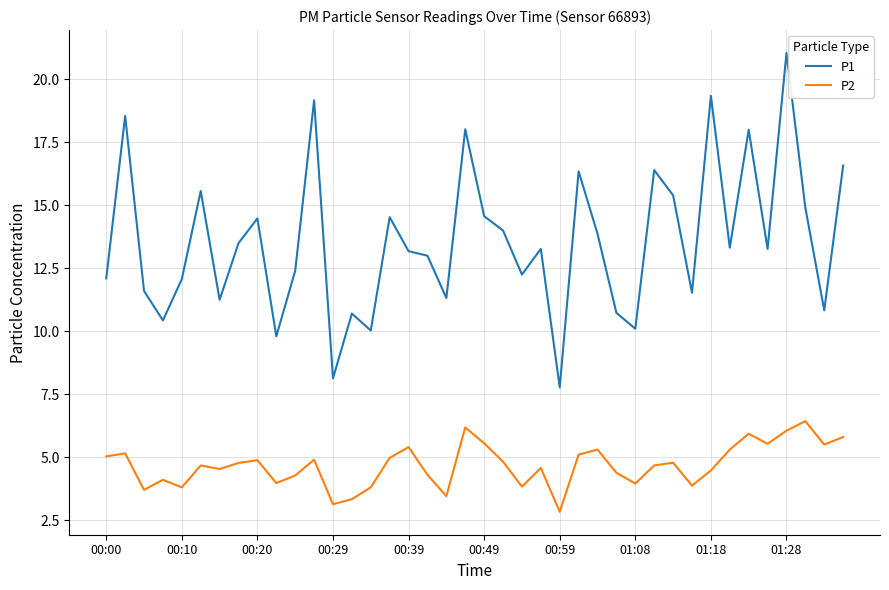

Which series has the largest range (max minus min)?

P1